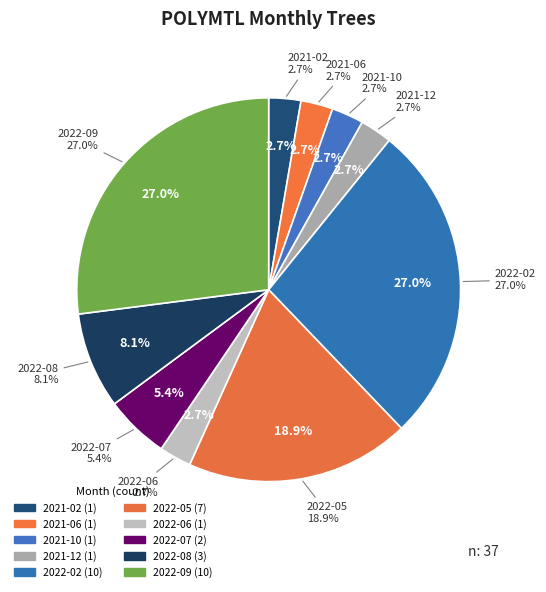

Rank the categories by value from lowest to highest.

2021-02, 2021-06, 2021-10, 2021-12, 2022-06, 2022-07, 2022-08, 2022-05, 2022-02, 2022-09